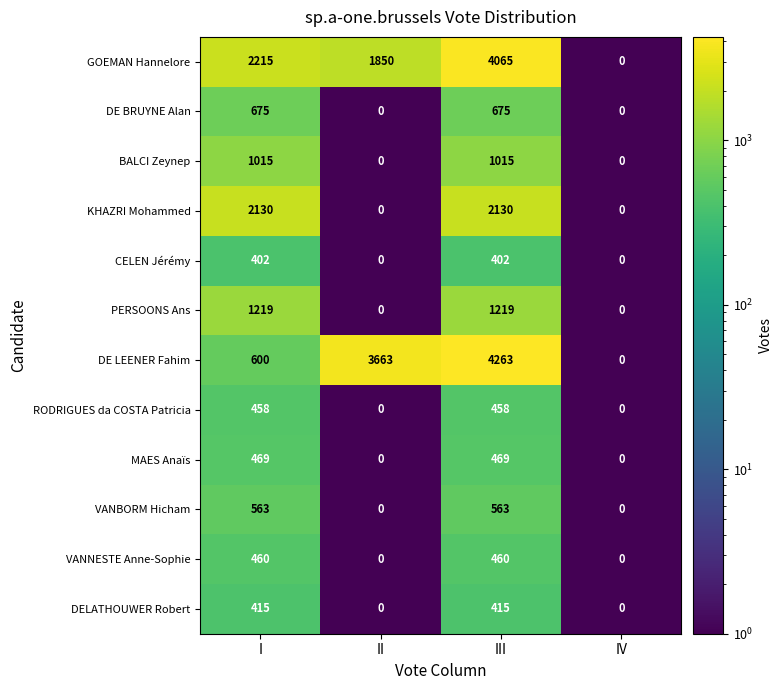

At III, list the series in order from largest to smallest.

DE LEENER Fahim, GOEMAN Hannelore, KHAZRI Mohammed, PERSOONS Ans, BALCI Zeynep, DE BRUYNE Alan, VANBORM Hicham, MAES Anaïs, VANNESTE Anne-Sophie, RODRIGUES da COSTA Patricia, DELATHOUWER Robert, CELEN Jérémy